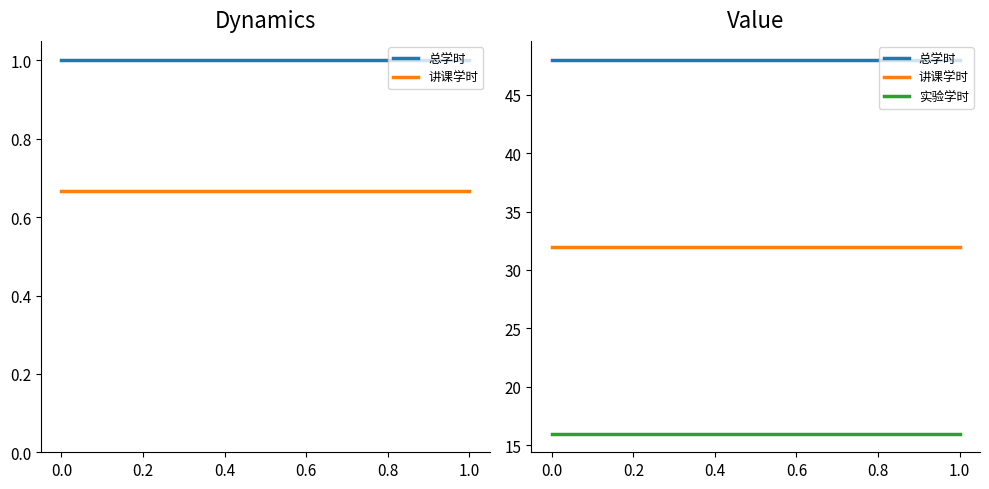

Does the chart display data point markers on the line(s)?

No